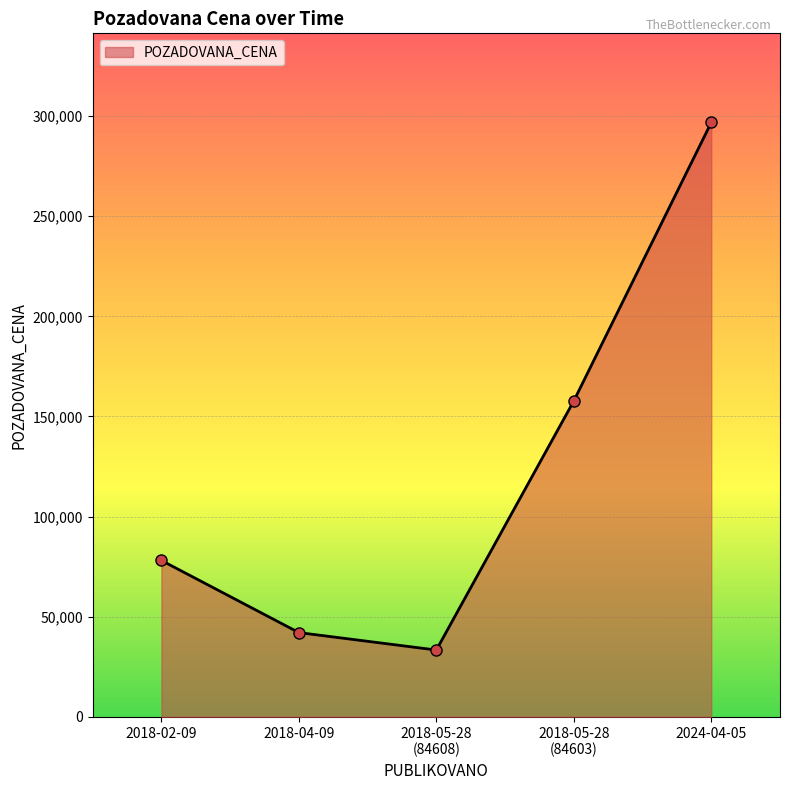

Reading right to left, what are all the values shown in this chart?

296820	157760	33367	42083	78098